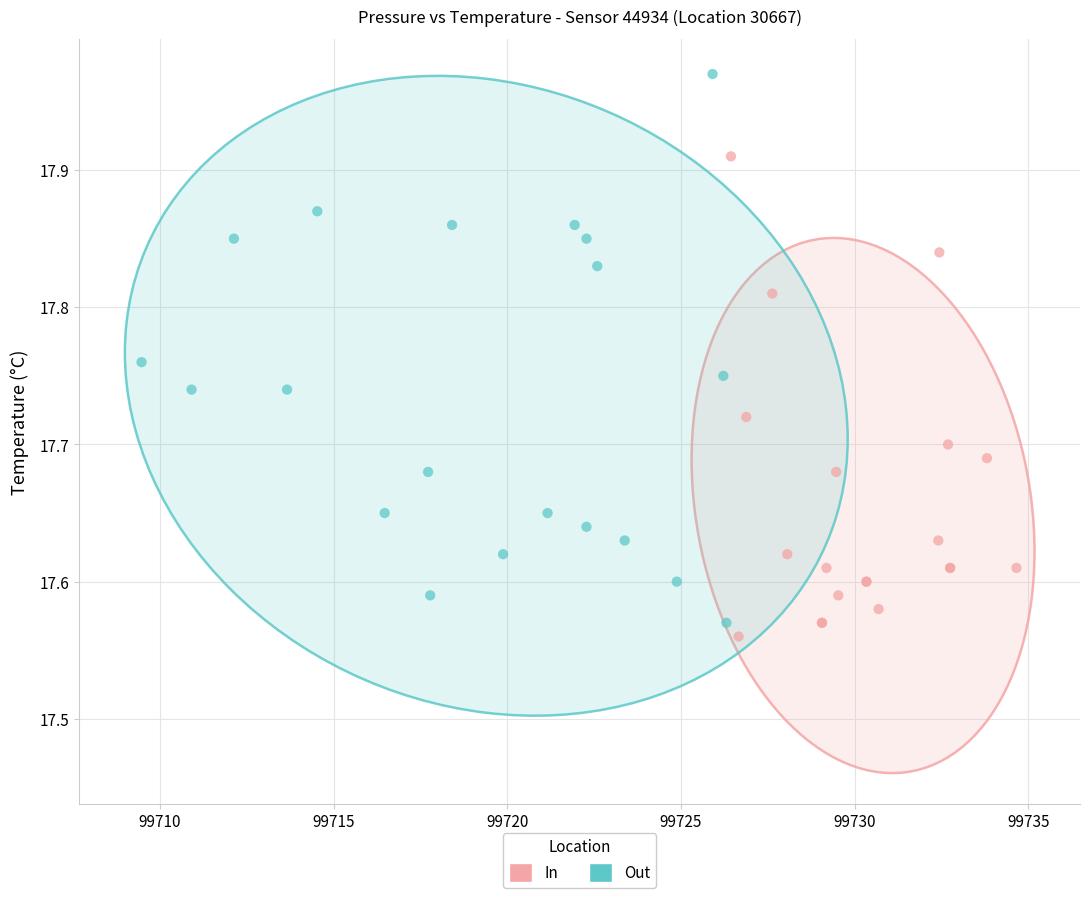

Which series reaches the maximum Y coordinate?

Out